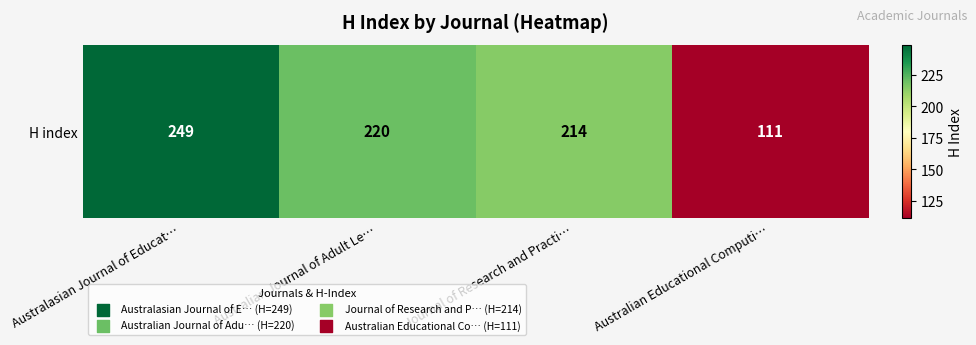

What is the difference between the second highest and second lowest values?

6